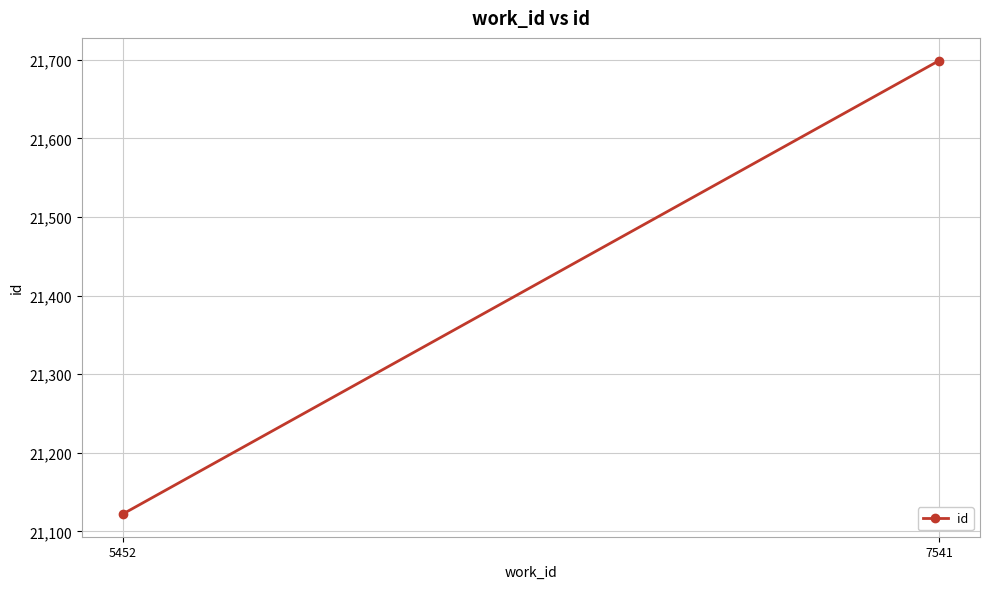

Where is the data nearest to the value 21410?

5452